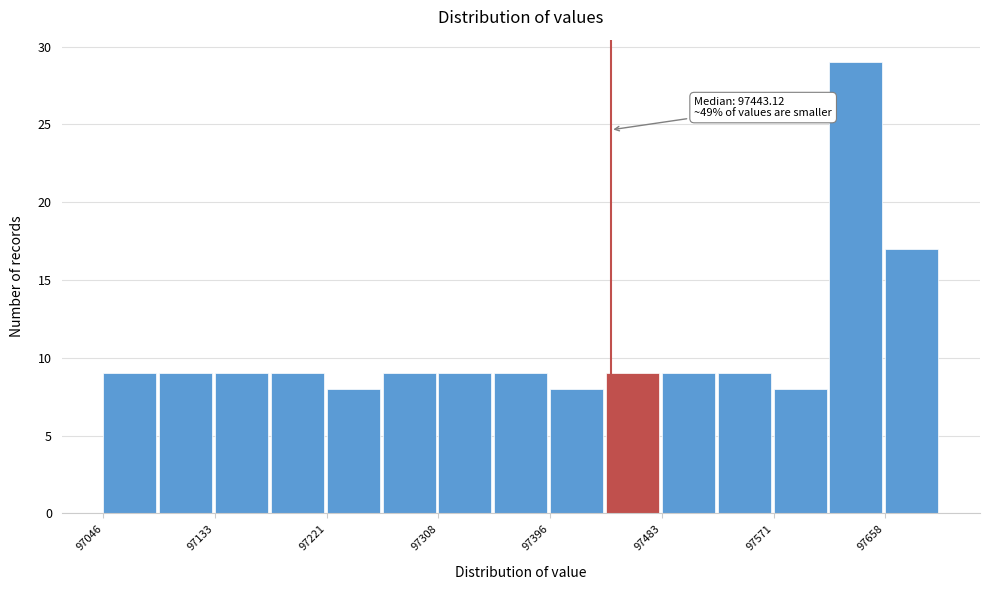

Which range on the x-axis has the tallest bar?

97610 to 97660